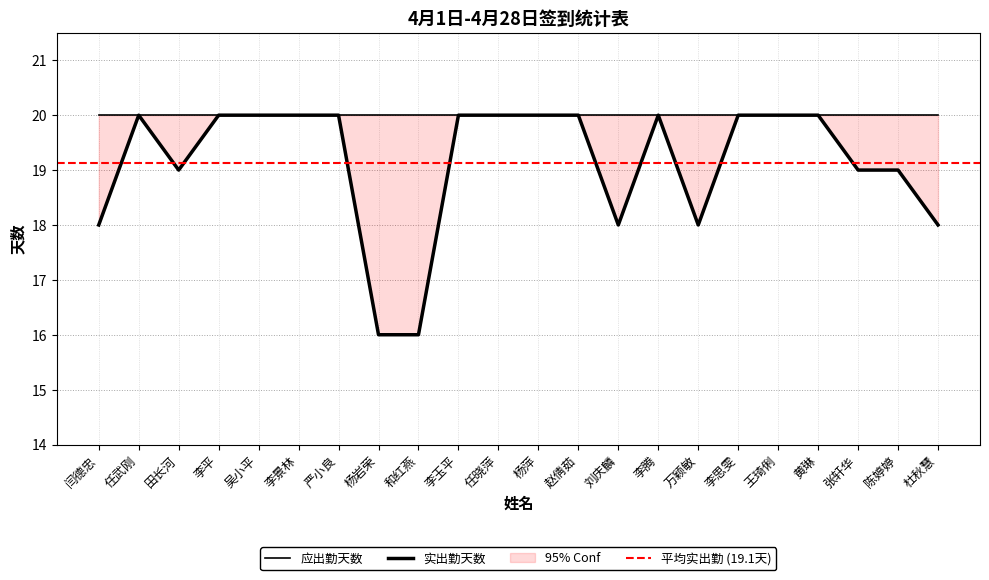

How many interior local valleys (lower than both neighbors) does the data have?

3